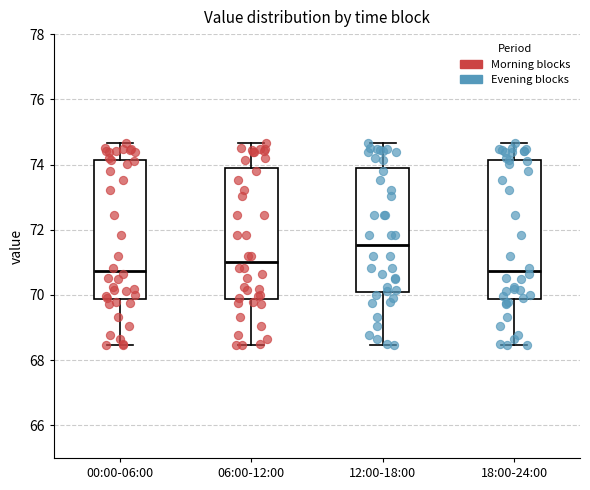

Reading left to right, transcribe this box plot: for each box, give where its median line is, the range the box spans, and where its two whiskers end, as read against the y-axis. The values are not printed on the chart, so give them approximately, as read against the axis.

00:00-06:00: median 70.8, box 69.8 to 74.2, whiskers 68.4 to 74.6
06:00-12:00: median 71.0, box 69.8 to 73.8, whiskers 68.4 to 74.6
12:00-18:00: median 71.6, box 70.0 to 73.8, whiskers 68.4 to 74.6
18:00-24:00: median 70.8, box 69.8 to 74.2, whiskers 68.4 to 74.6